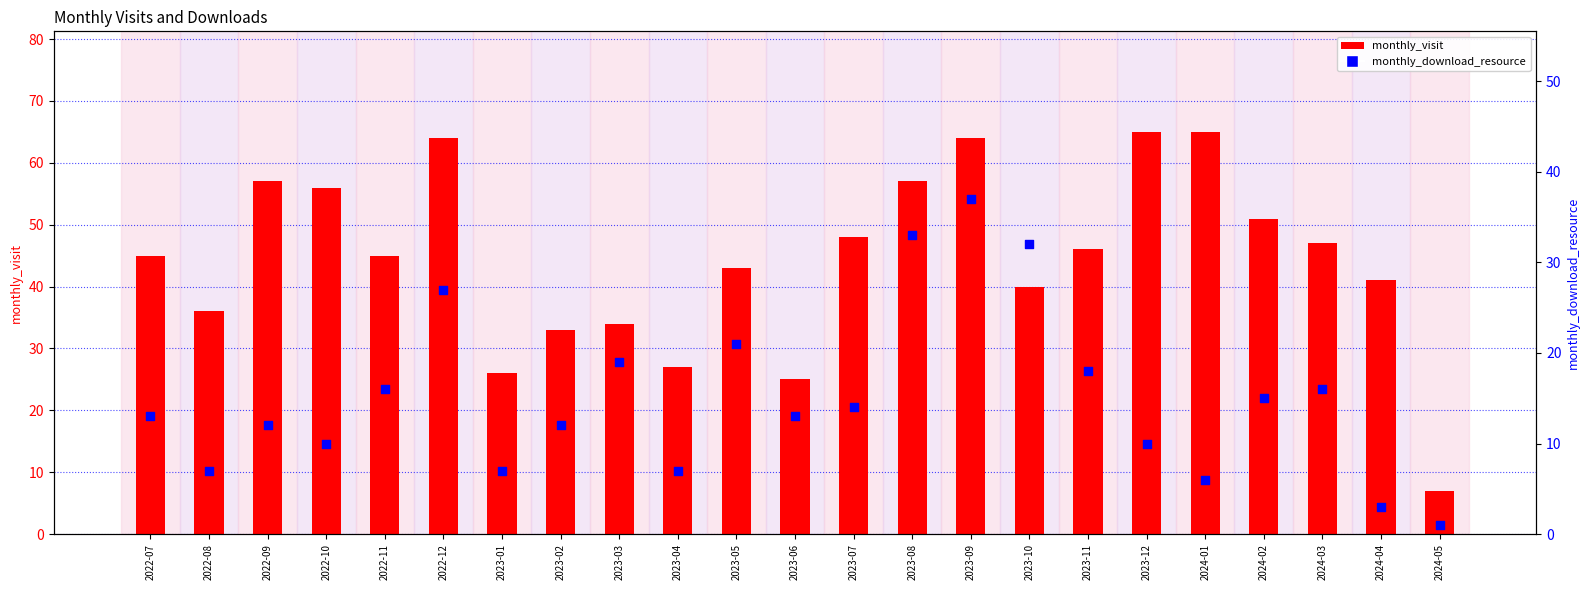

Which series contains the highest Y value?

monthly_visit